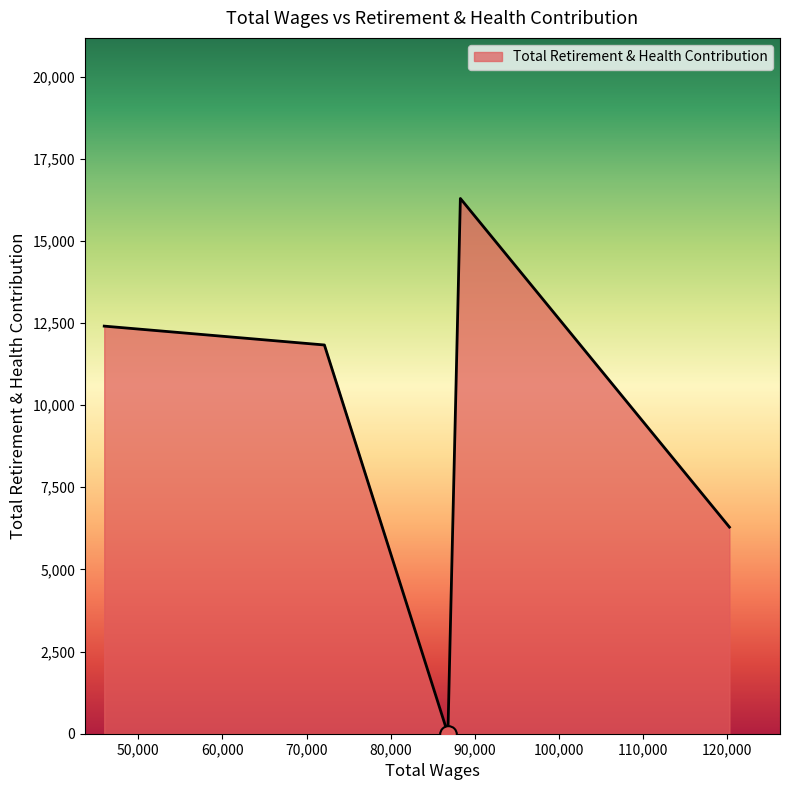

What is the sum of all values?

46814